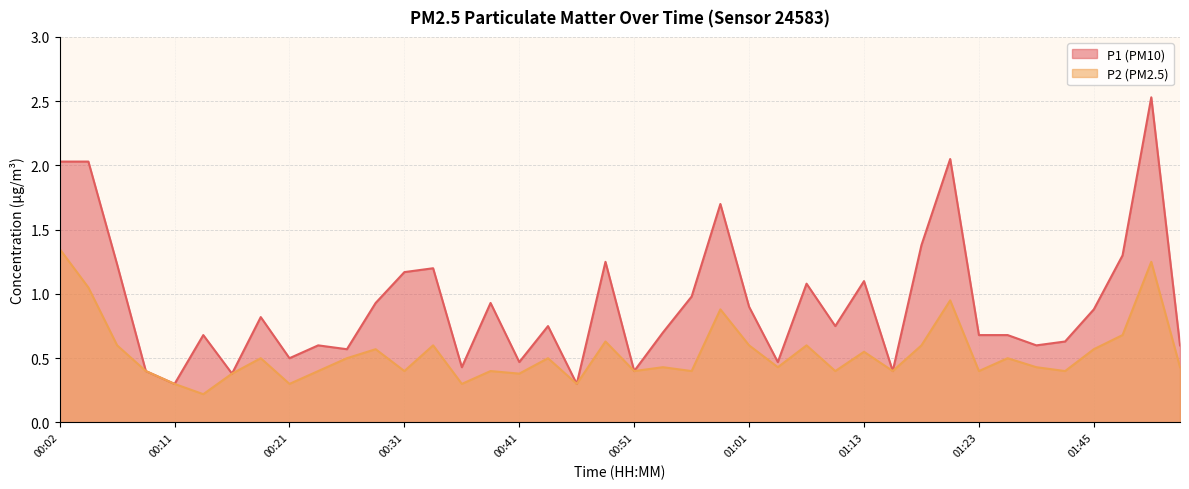

What is the sum of the P2 values at 01:42 and 00:06?

1.0